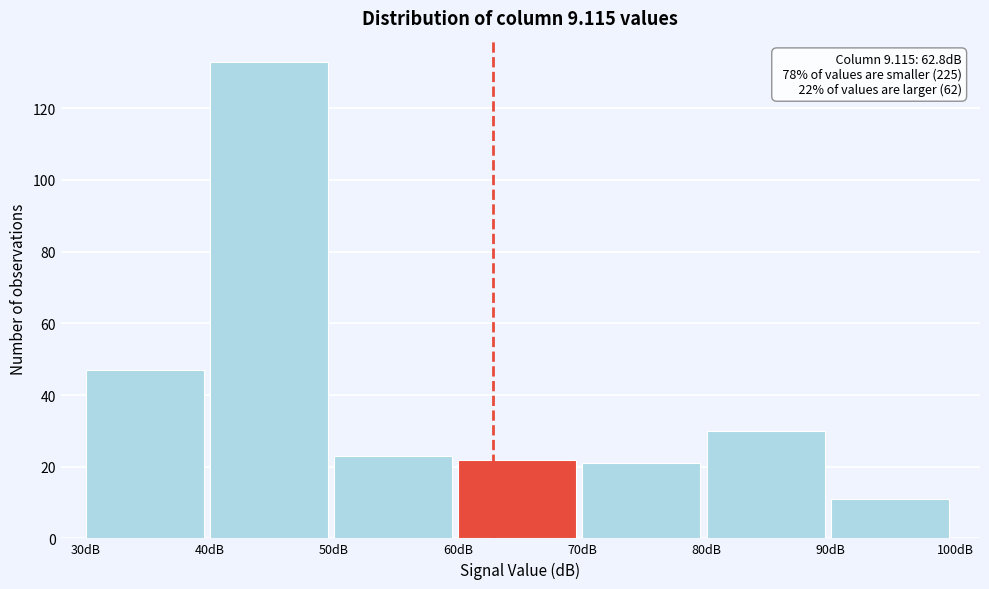

Over which range of the x-axis is the bar tallest?

40 to 50